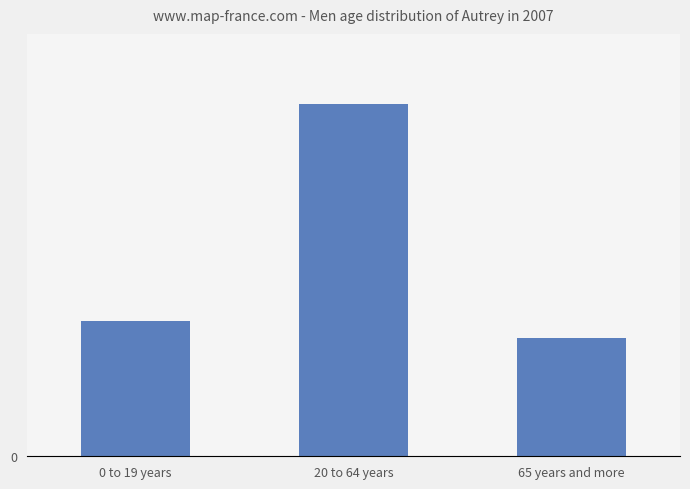

How many data points are above 5?

2